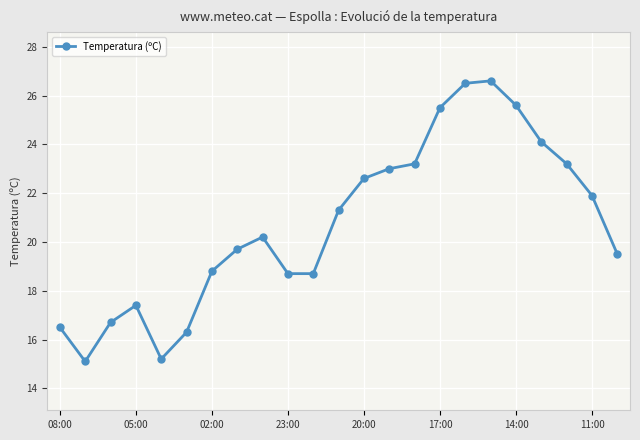

What is the minimum value shown in the chart?

15.1